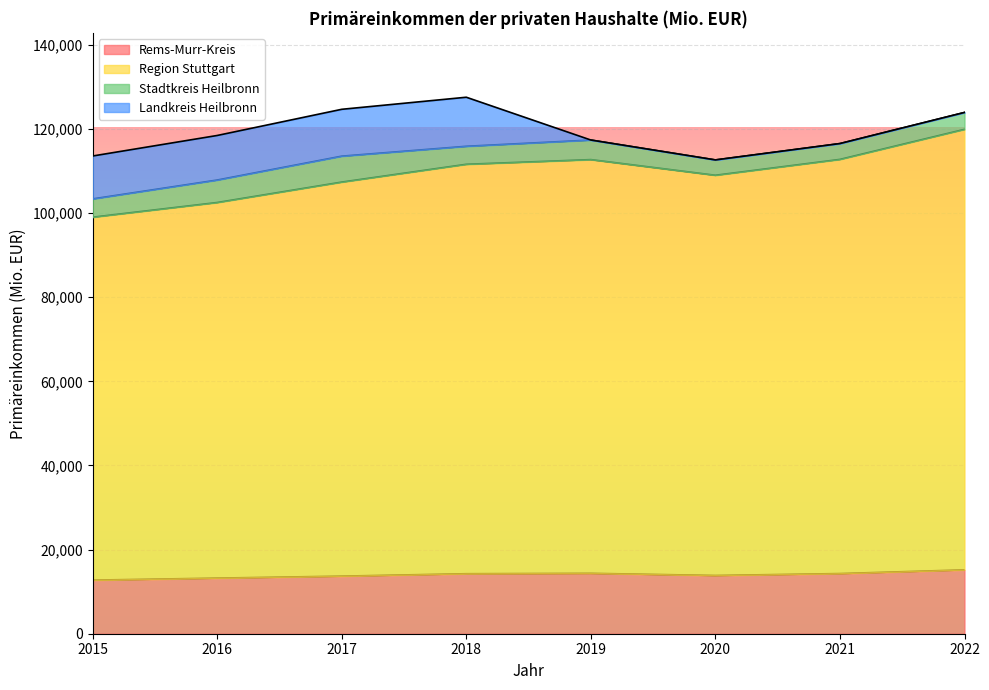

What is the sum of all Rems-Murr-Kreis values?

111593.4